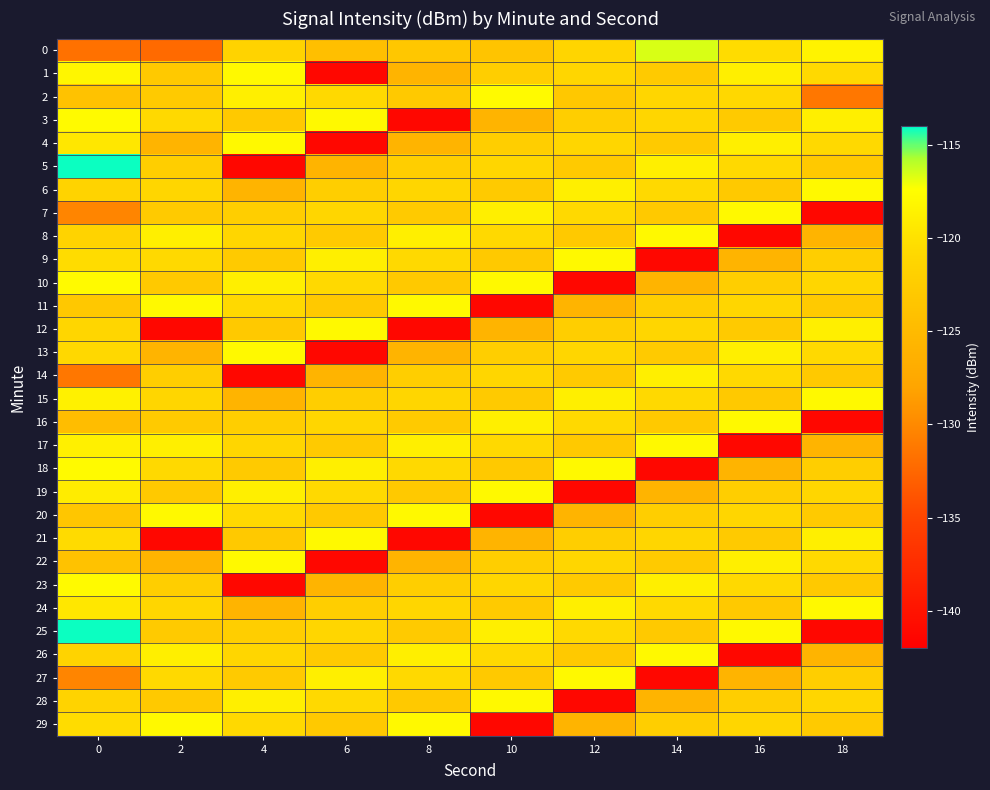

Which series has the largest total across all categories?

15